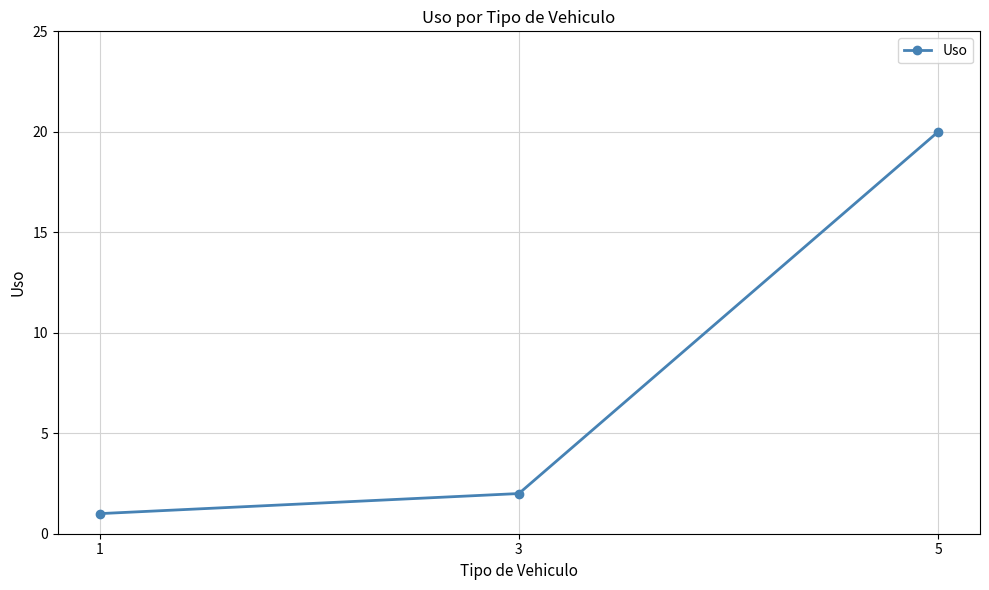

At which label is the value closest to 10?

3